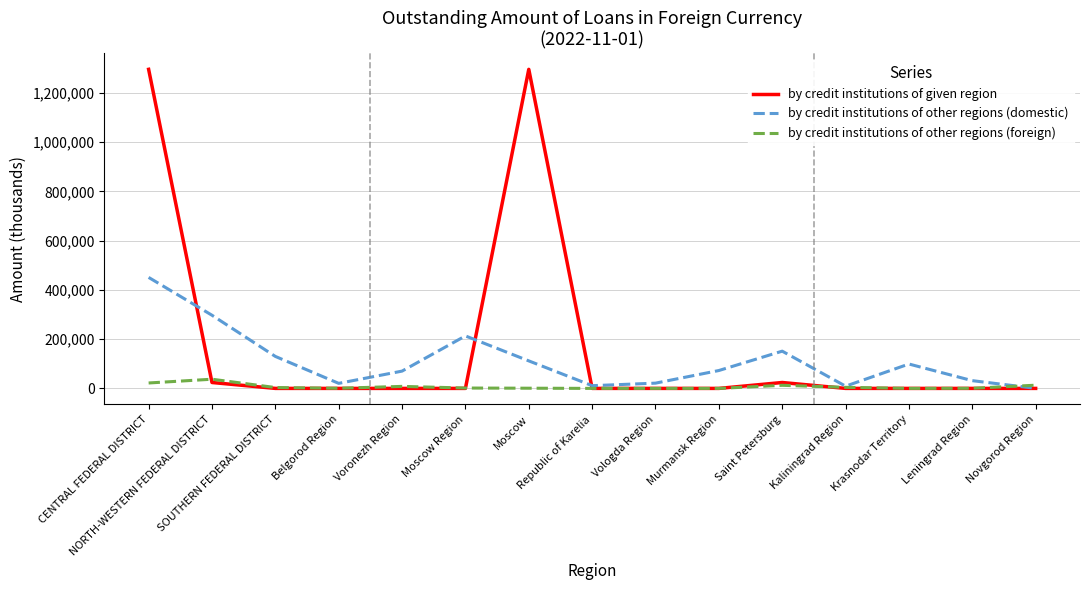

After their last crossing, which series has the higher values: by credit institutions of other regions (foreign) or by credit institutions of other regions (domestic)?

by credit institutions of other regions (foreign)